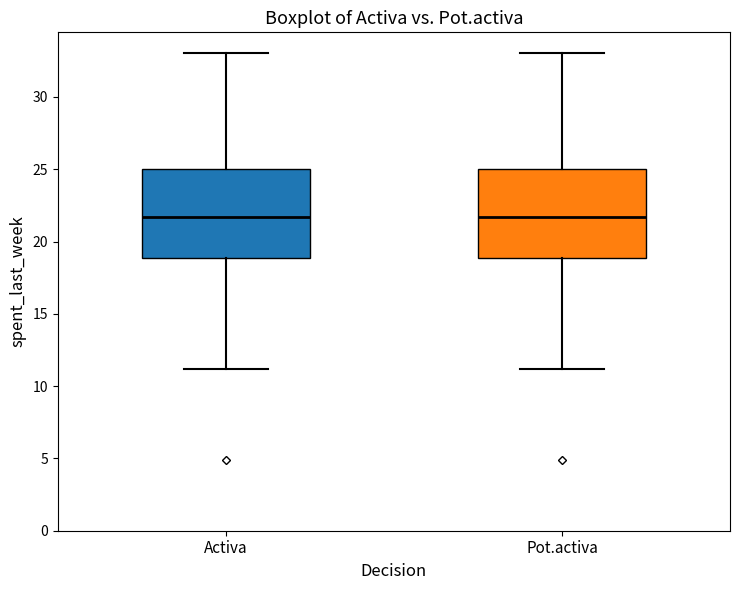

Where is the upper edge of the box for Pot.activa on the y-axis? The values are not printed on the chart, so give them approximately, as read against the axis.

25.0